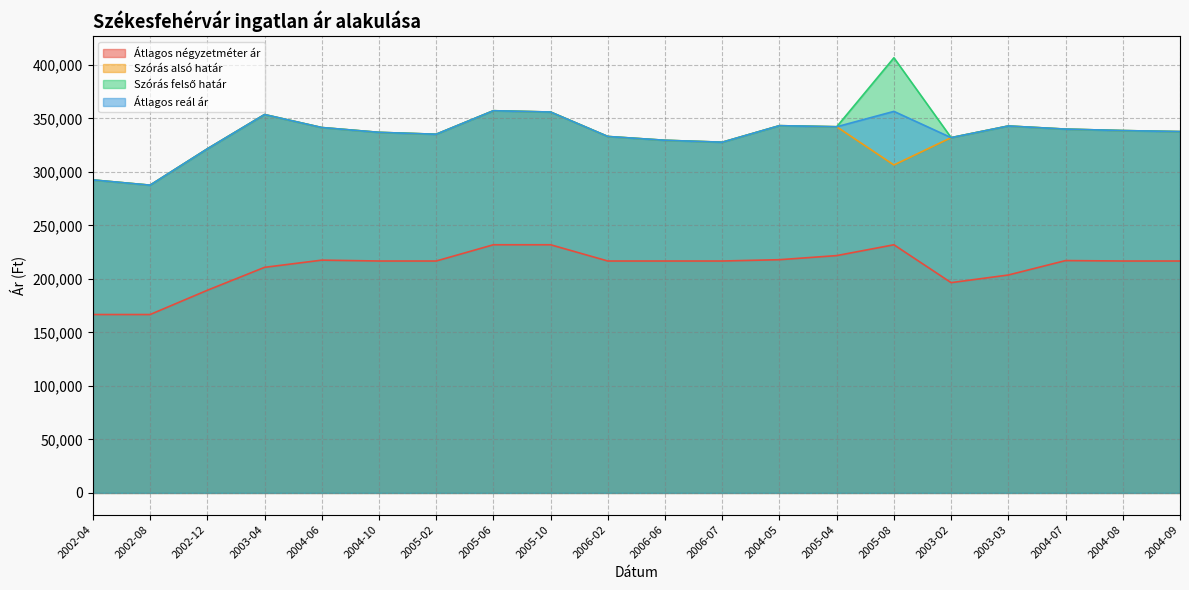

How many values in the Átlagos reál ár series exceed 338541?

9